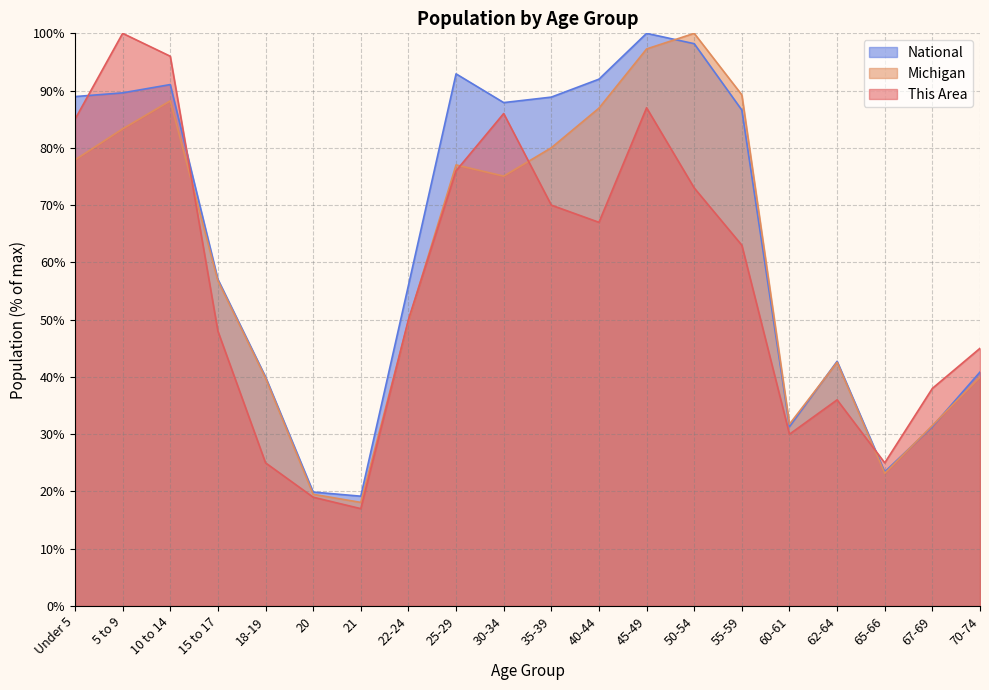

At how many categories does at least one series exceed 20?

18